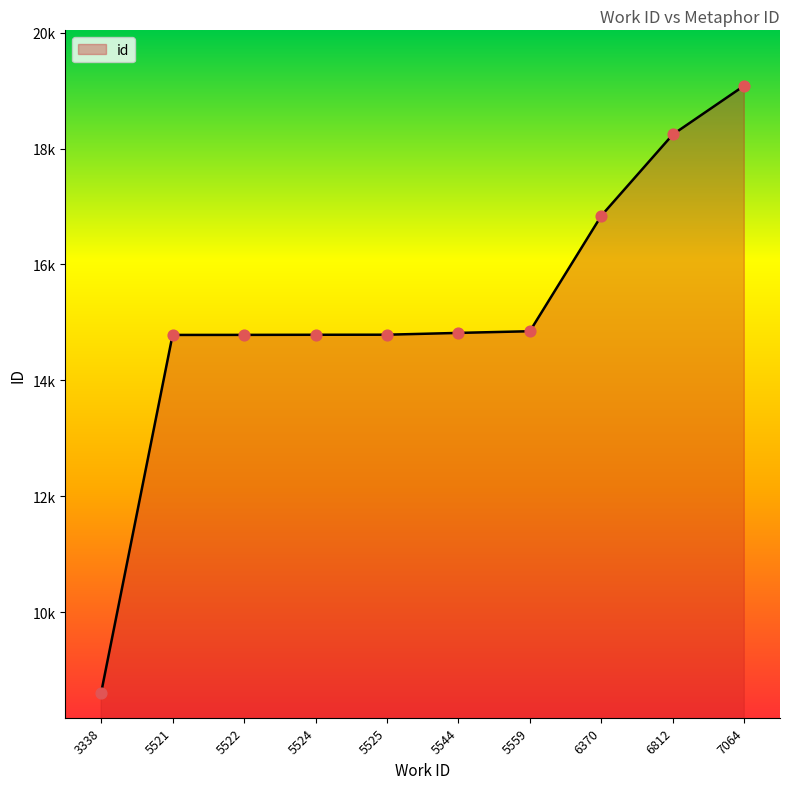

What is the change in value from 5559 to 6812?

+3395